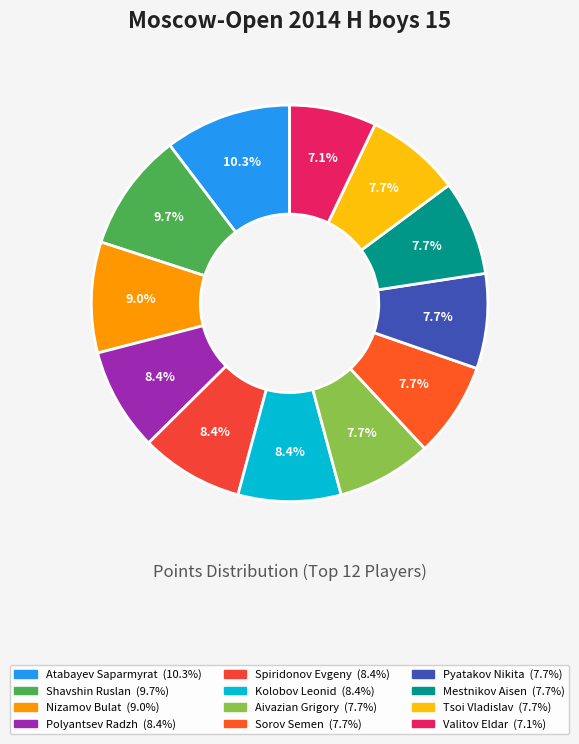

Combined, do Nizamov Bulat and Pyatakov Nikita account for over 50%?

No